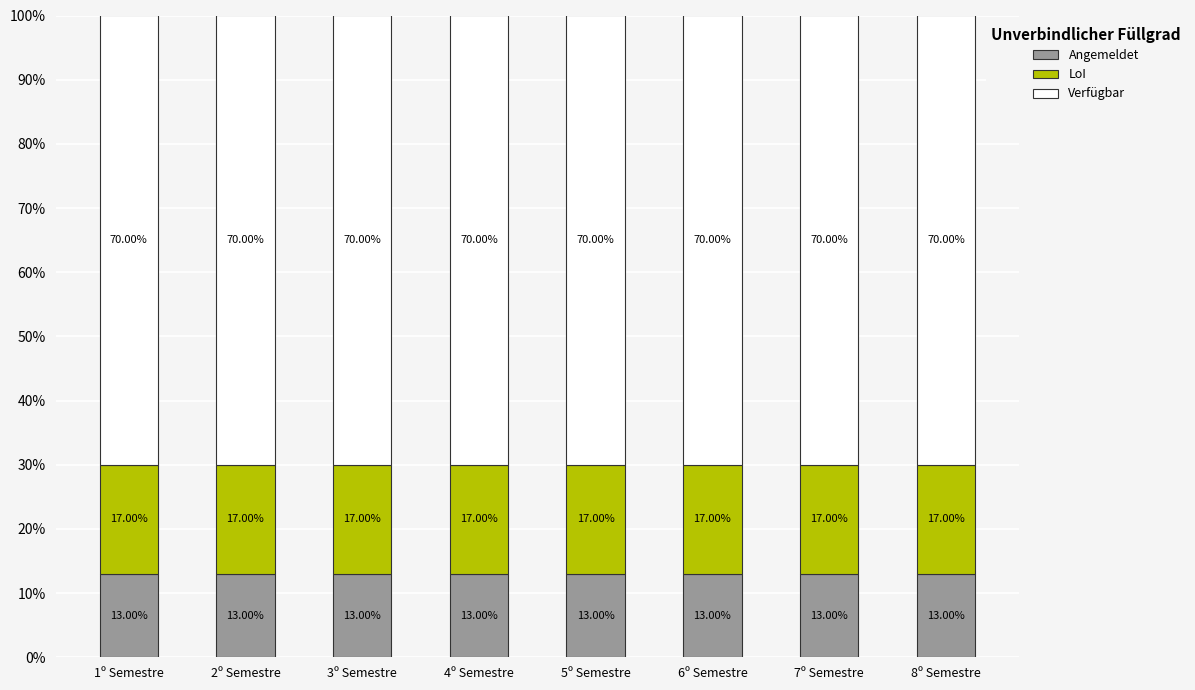

What is the sum of the Angemeldet values at 1º Semestre and 4º Semestre?

26.0